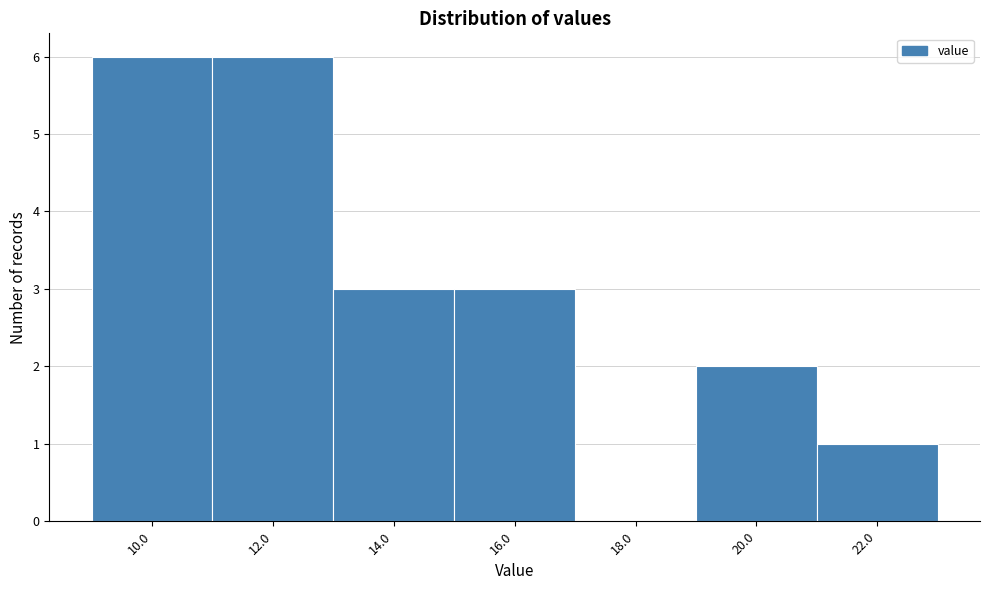

Reading left to right, transcribe all the data shown in this chart.

10.0=6	12.0=6	14.0=3	16.0=3	18.0=0	20.0=2	22.0=1